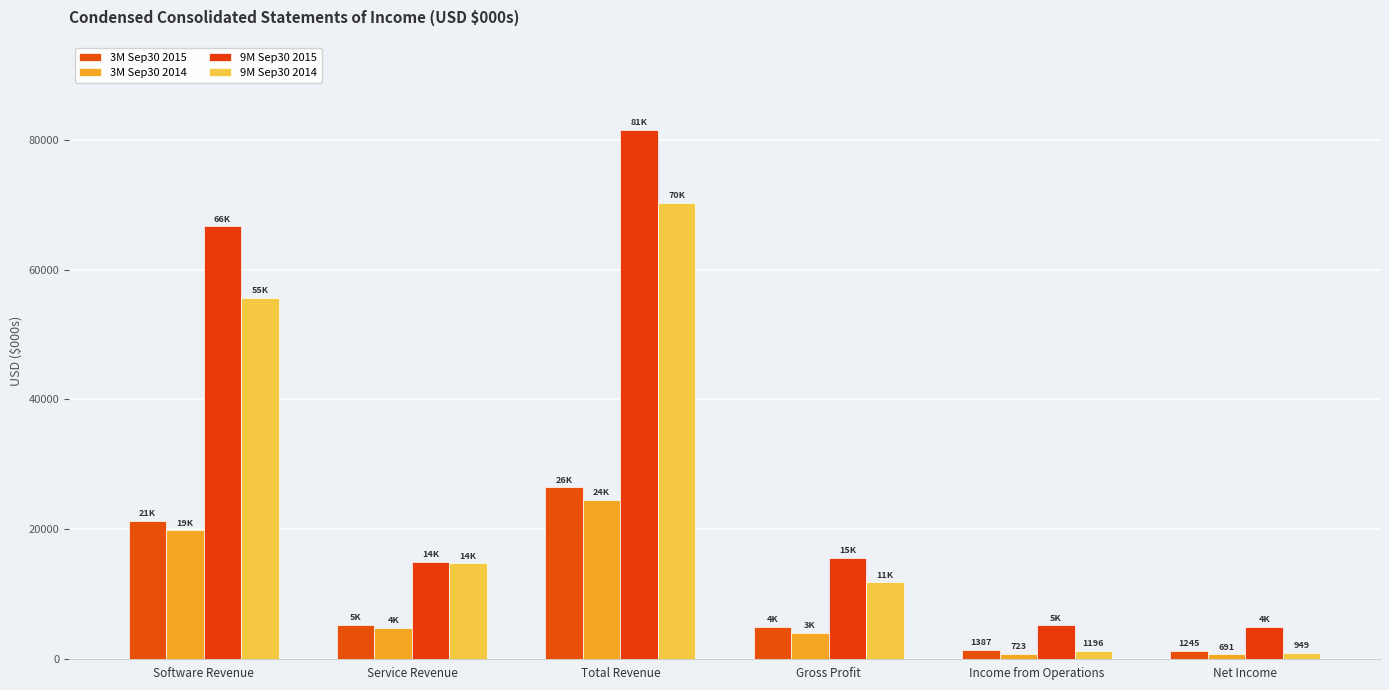

Are the bars grouped side by side (vs. stacked)?

Yes